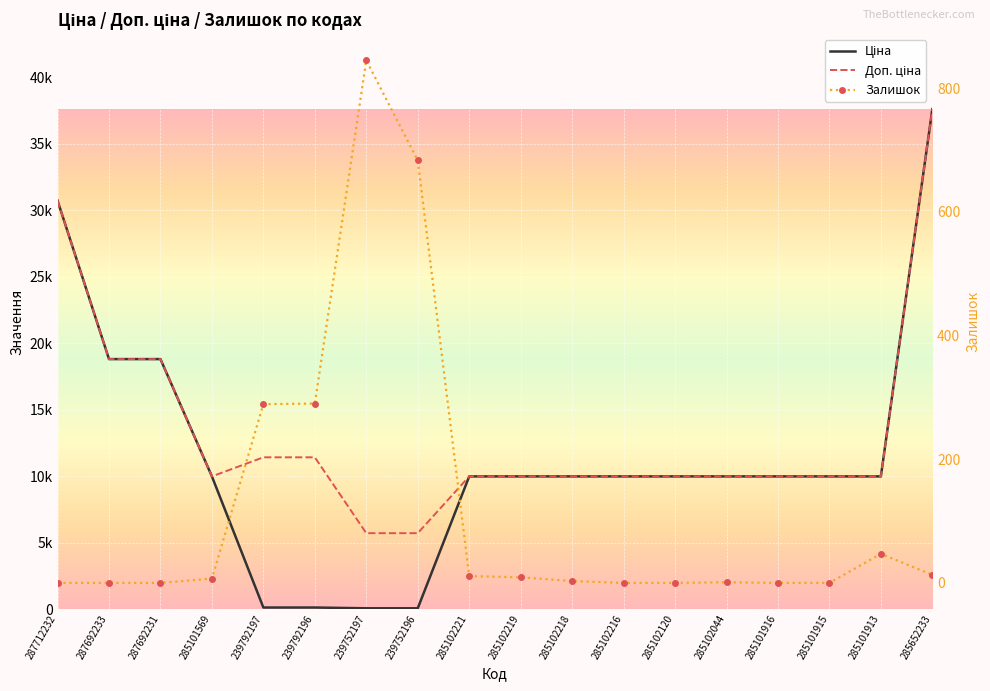

Is it true that Ціна equals 114.1 at 239792197?

True